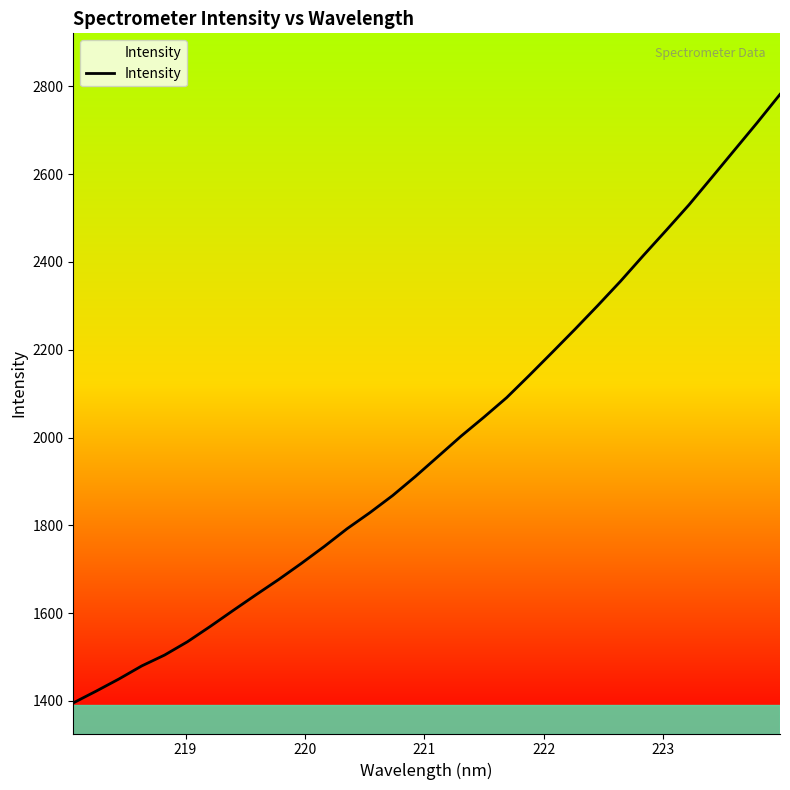

What is the smallest value displayed?

1395.3